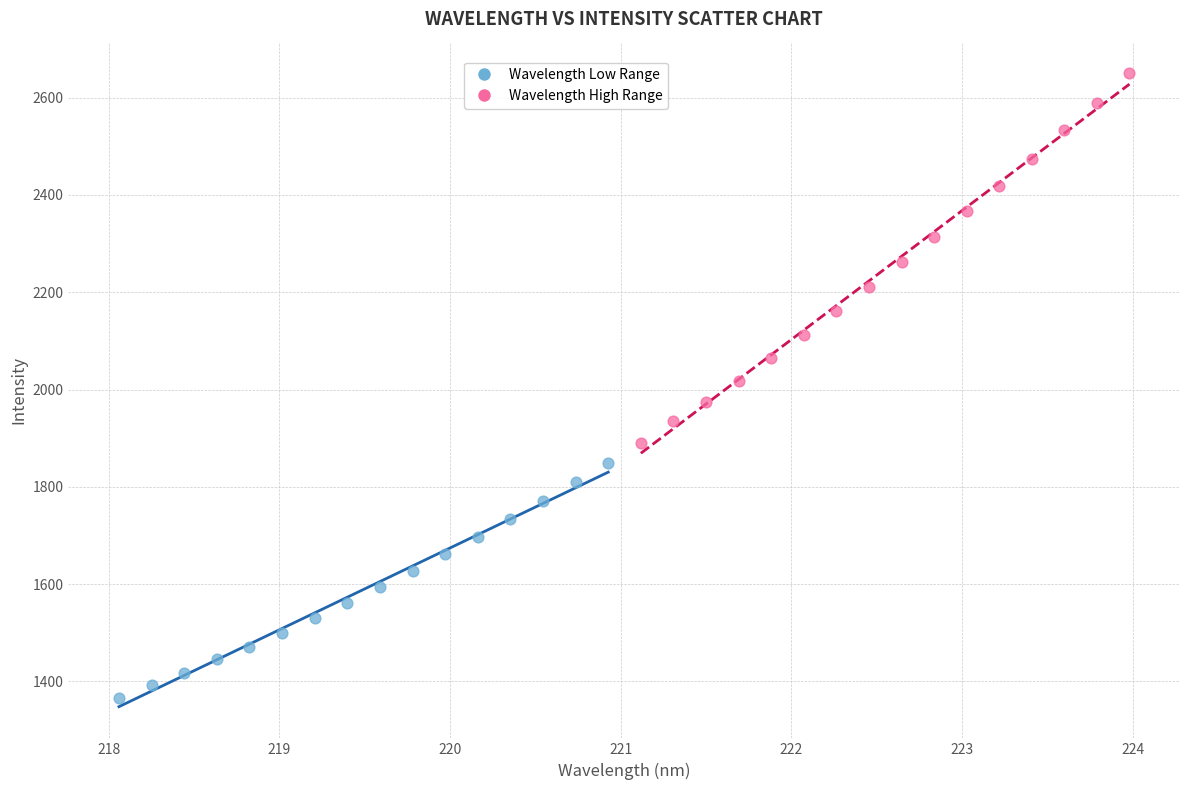

Which series contains the highest Y value?

Wavelength High Range